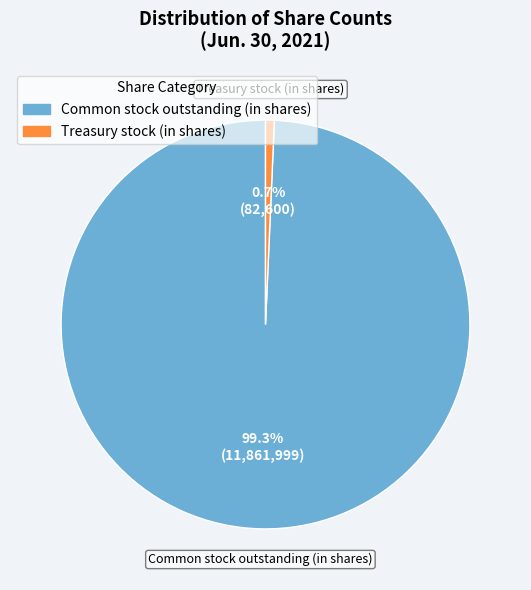

How many segments does this pie chart have?

2